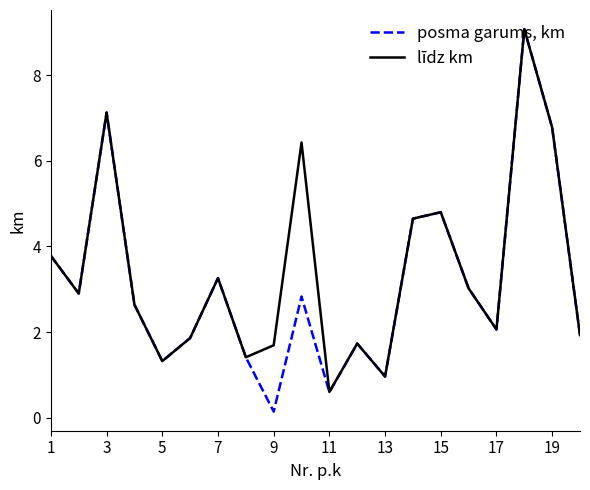

How many interior local valleys does the posma garums, km series have?

6